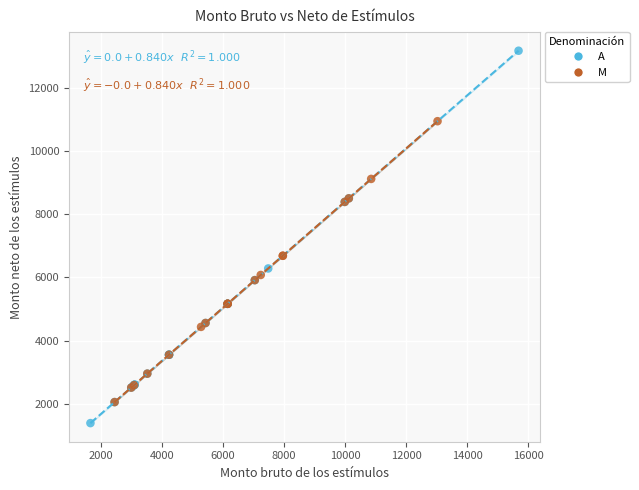

Which series contains the lowest Y value?

A